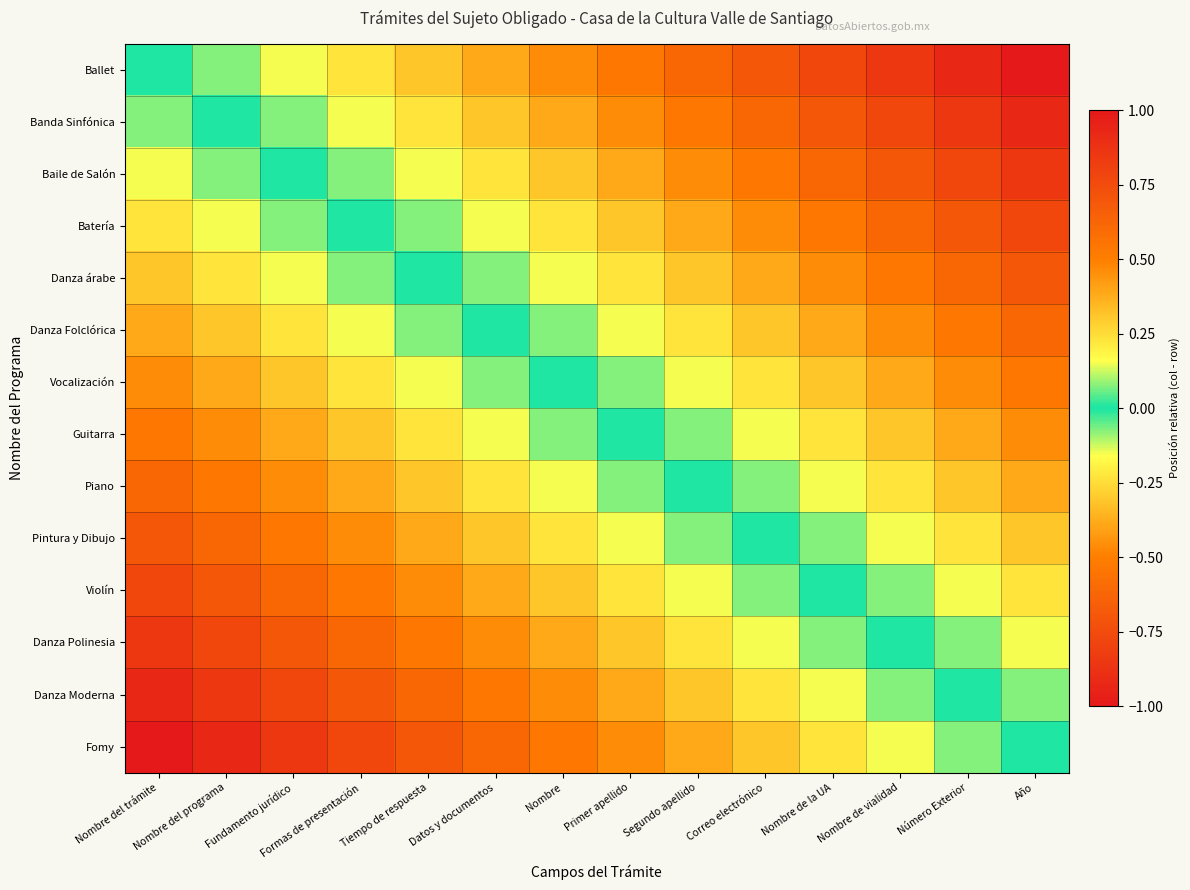

Which has a higher value, Año or Primer apellido?

Año